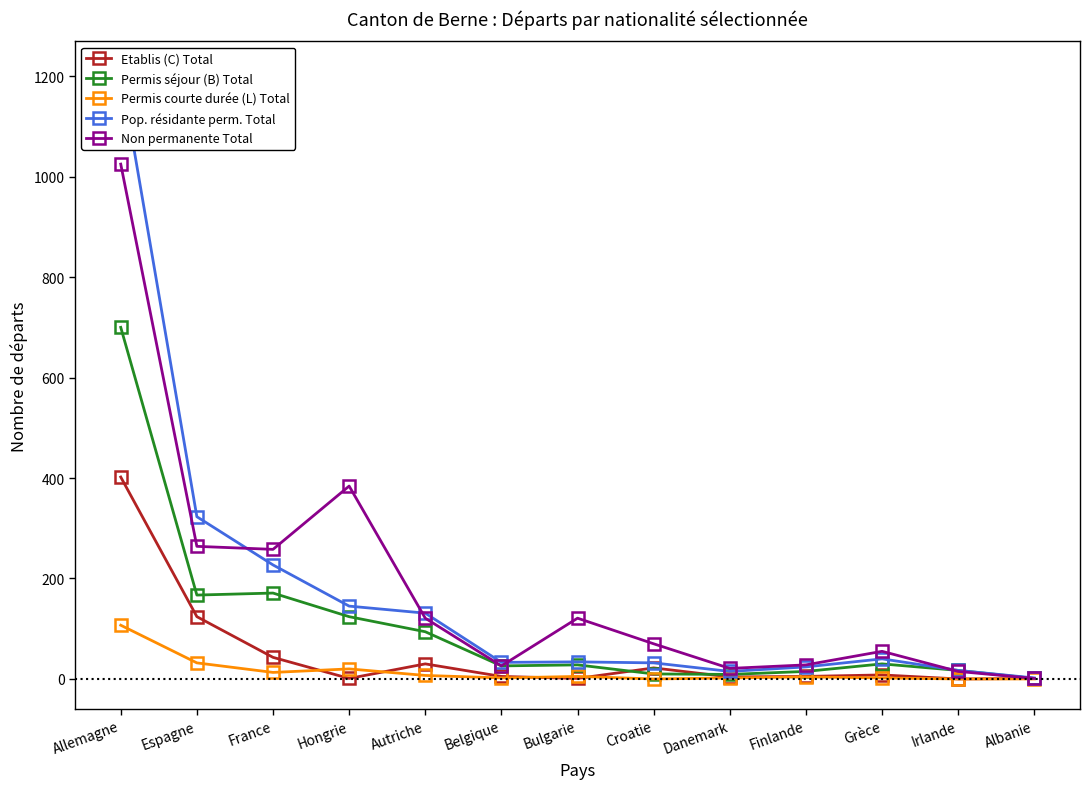

What are all the series names shown in the legend?

Etablis (C) Total, Permis séjour (B) Total, Permis courte durée (L) Total, Pop. résidante perm. Total, Non permanente Total